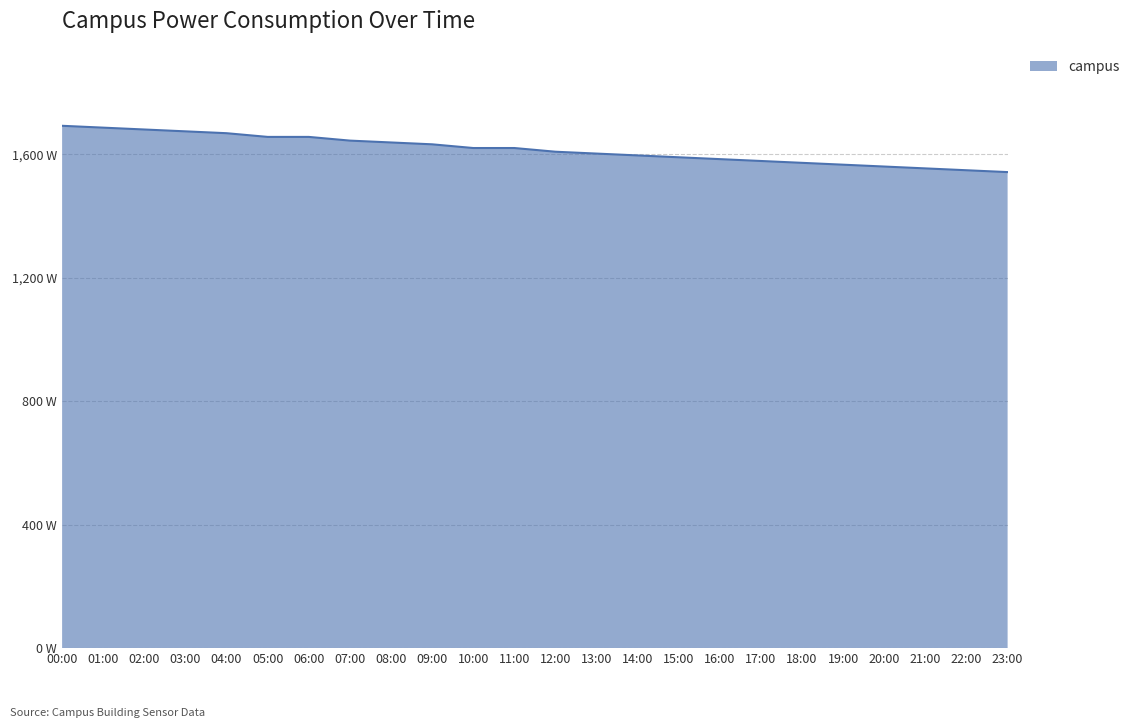

Does the chart display data point markers on the line(s)?

No